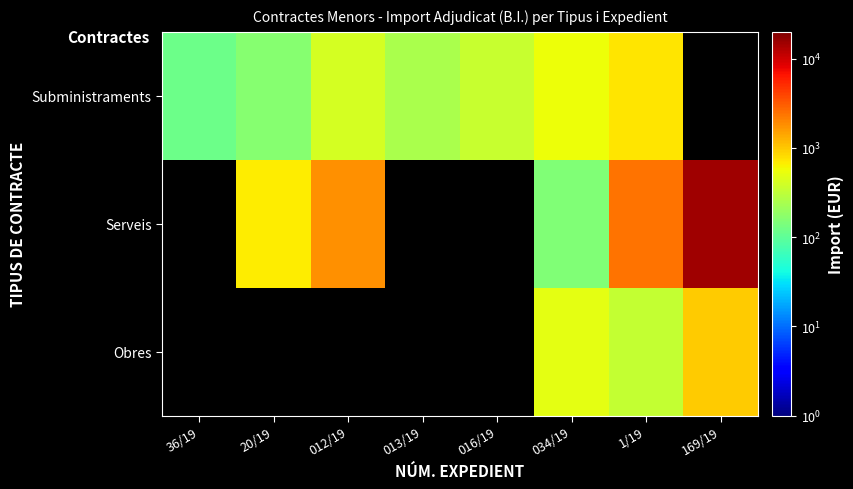

Which category has the highest value in the Subministraments series?

1/19